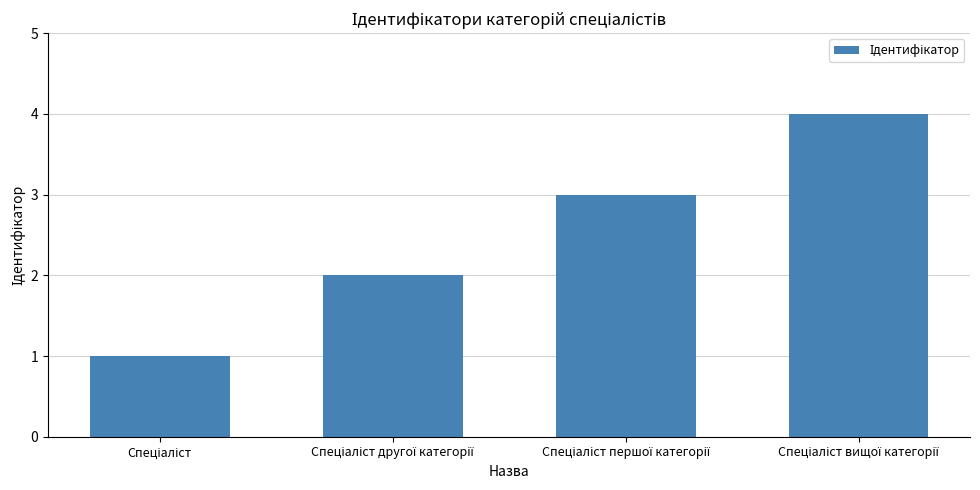

What is the sum of all values?

10